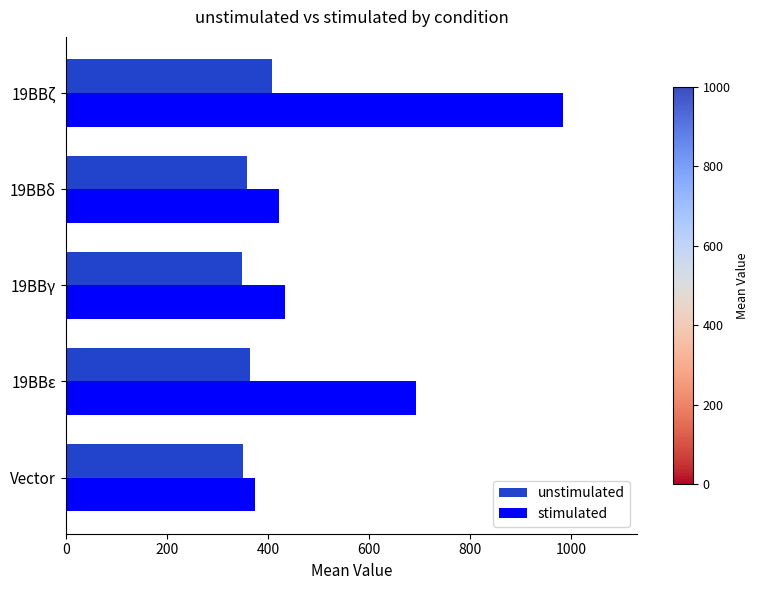

What is the minimum value shown in the chart?

349.5